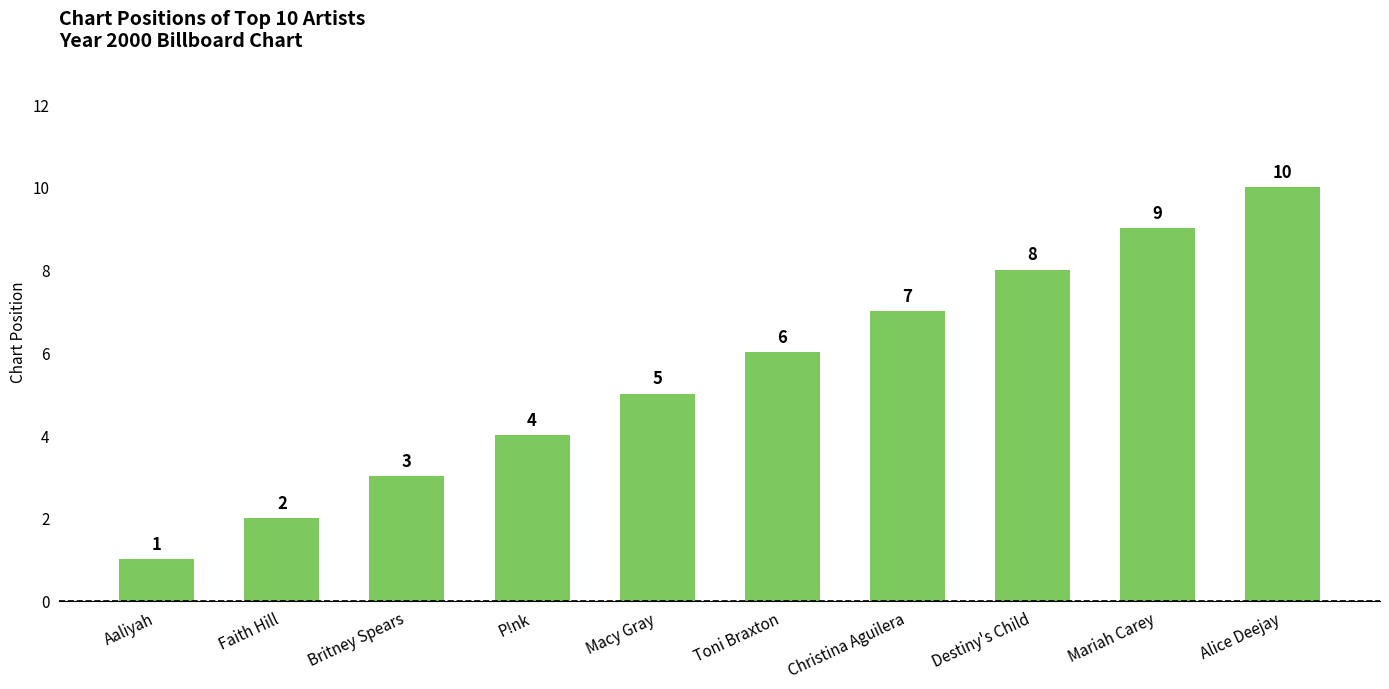

The value at Britney Spears is 2. True or false?

False